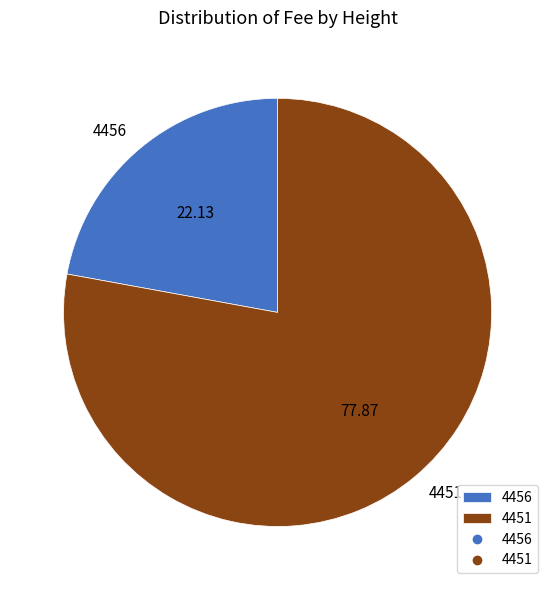

Is it true that 4451 is 92% of the pie?

False